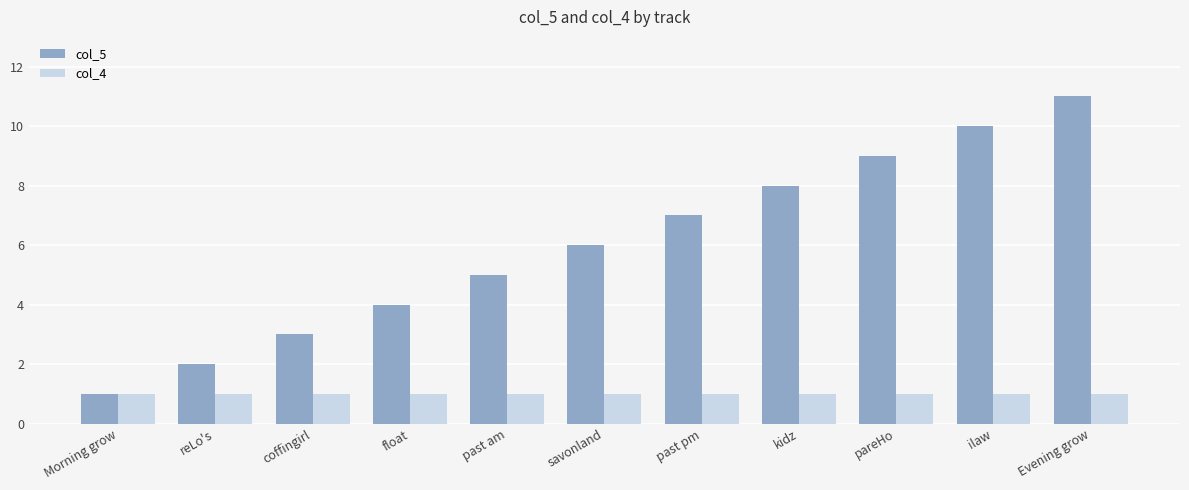

Is it true that col_5 equals 10 at ilaw?

True